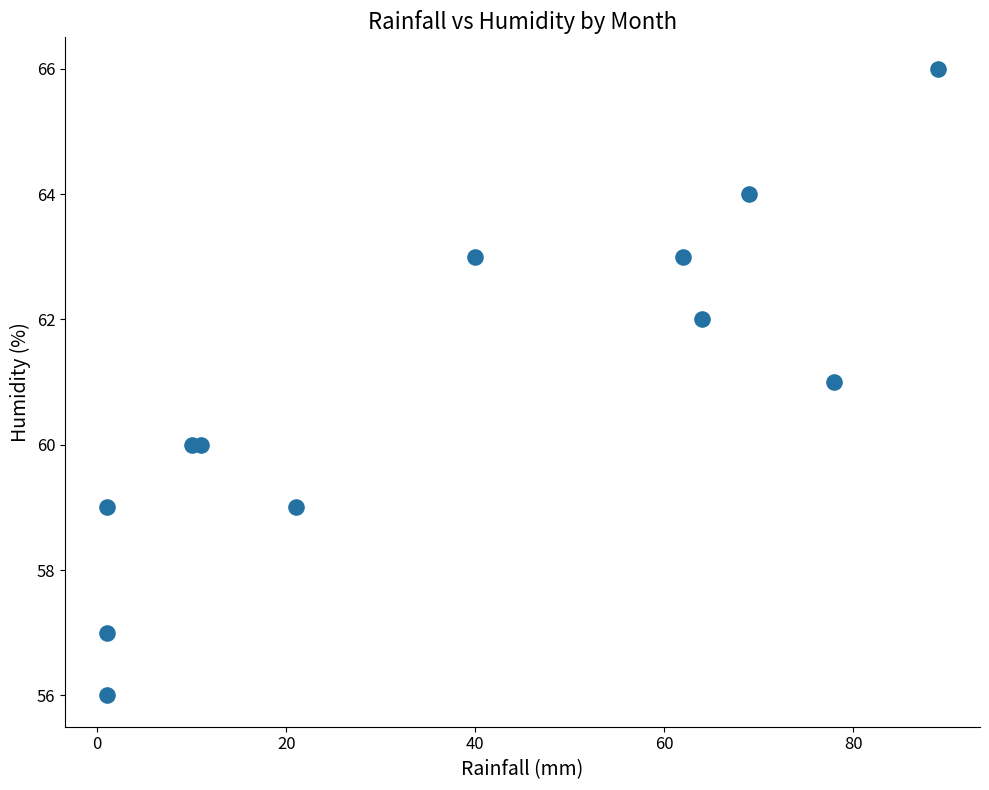

What is the range of Y values (max minus min)?

10